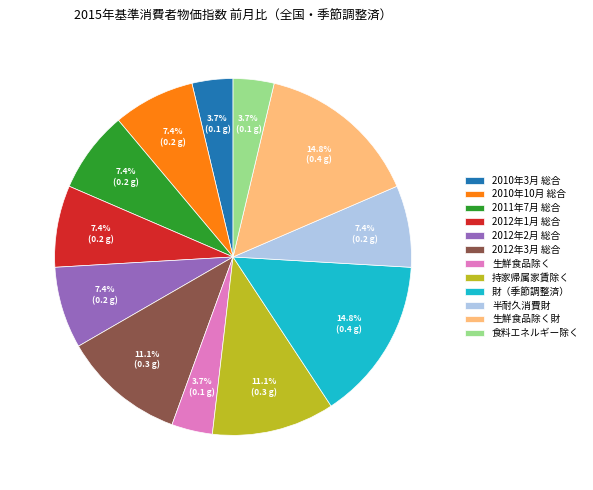

What portion of the pie excludes 2012年1月 総合?

92.6%